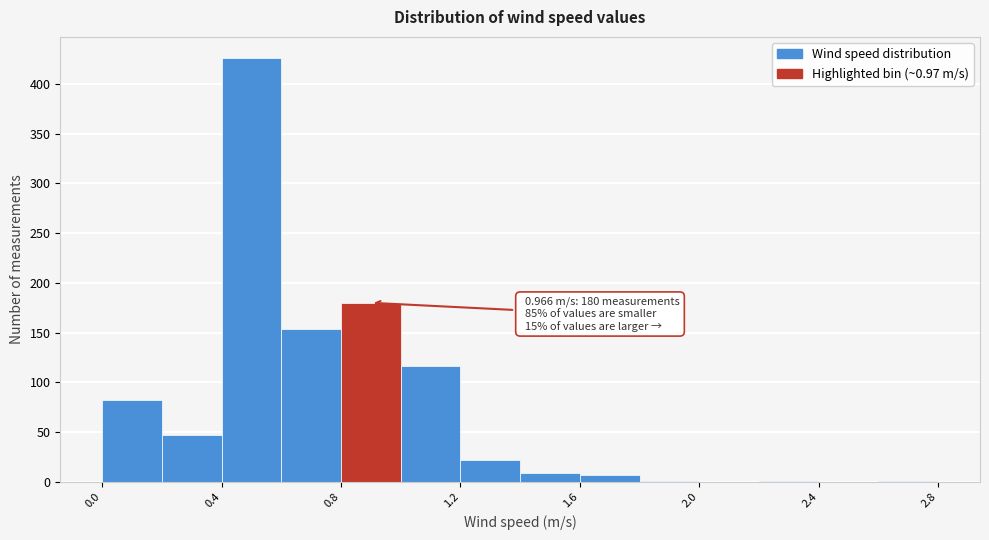

Which range on the x-axis has the tallest bar?

0.4 to 0.6